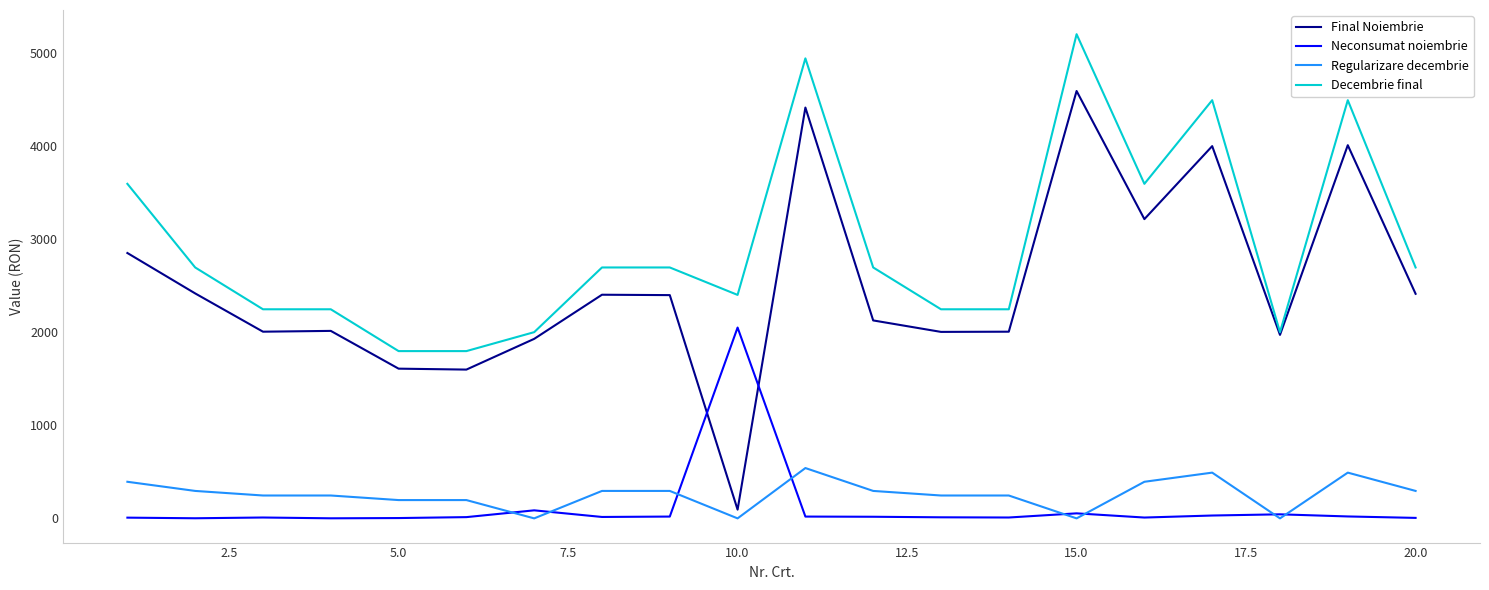

Which series has the widest spread of values?

Final Noiembrie